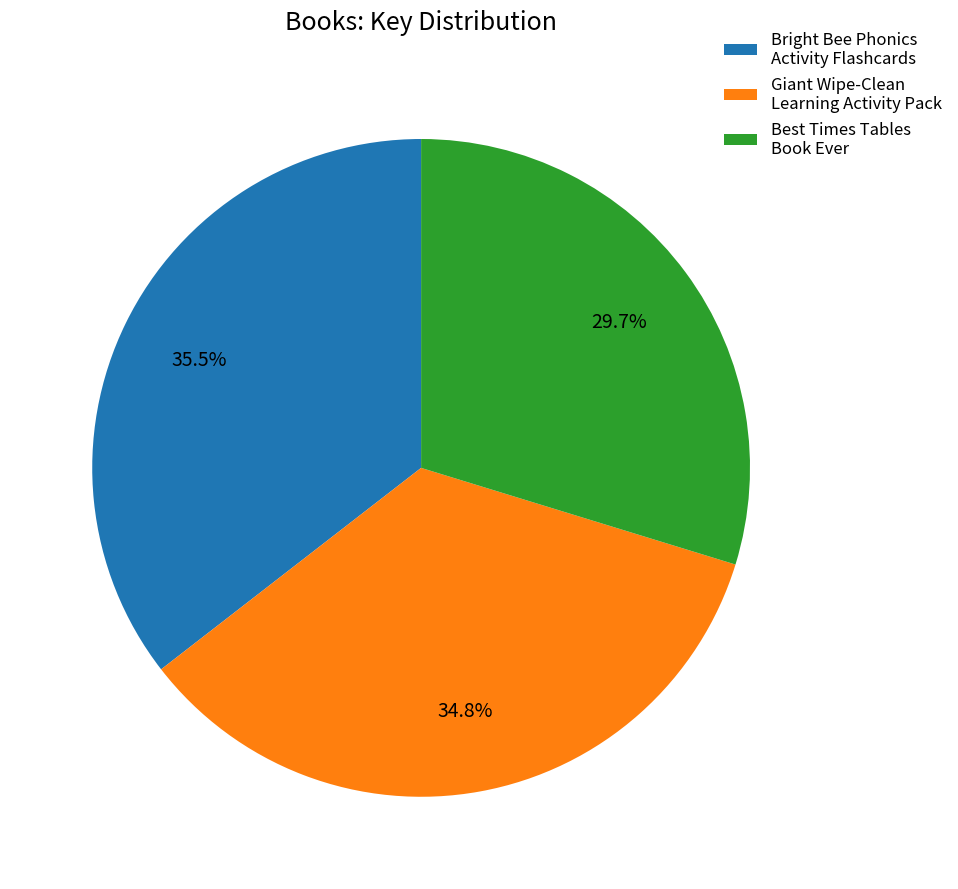

What portion of the pie excludes Bright Bee Phonics Activity Flashcards?

64.5%